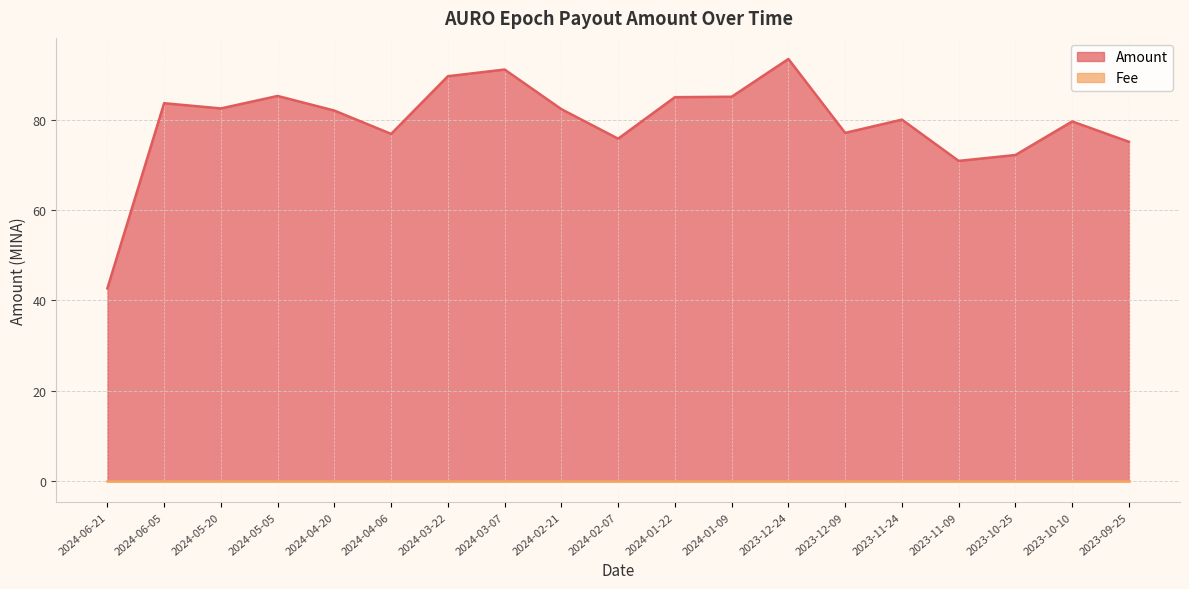

What is the label of the 10th point from the left?

2024-02-07